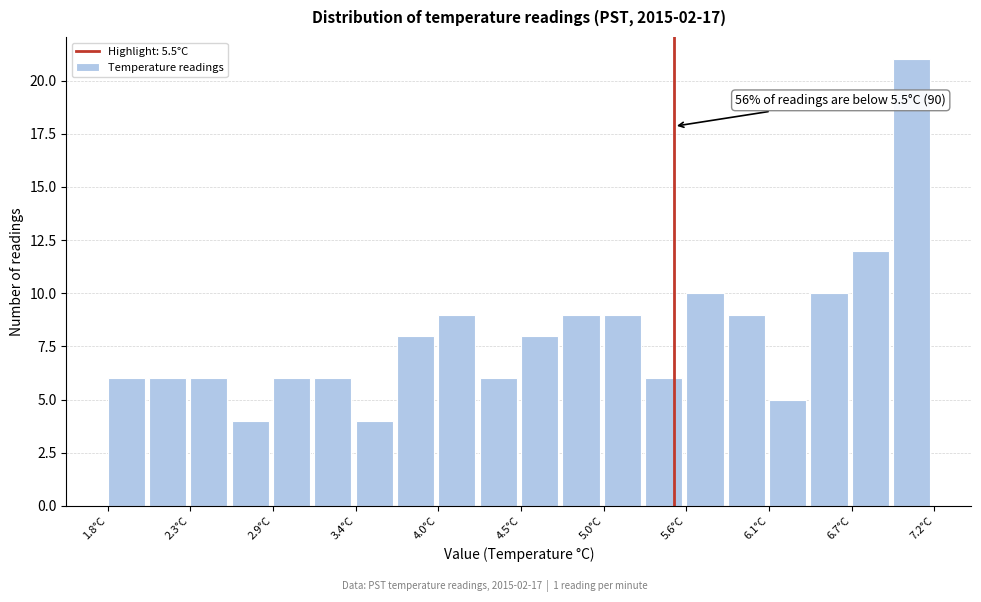

Read against the x-axis, roughly where is the centre of the tallest bar?

7.1